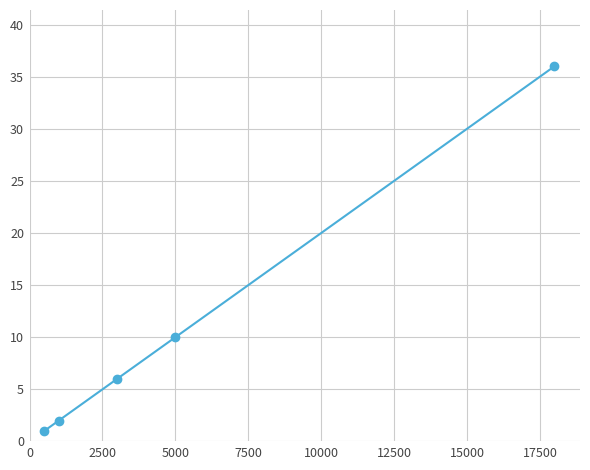

What is the average value?

18